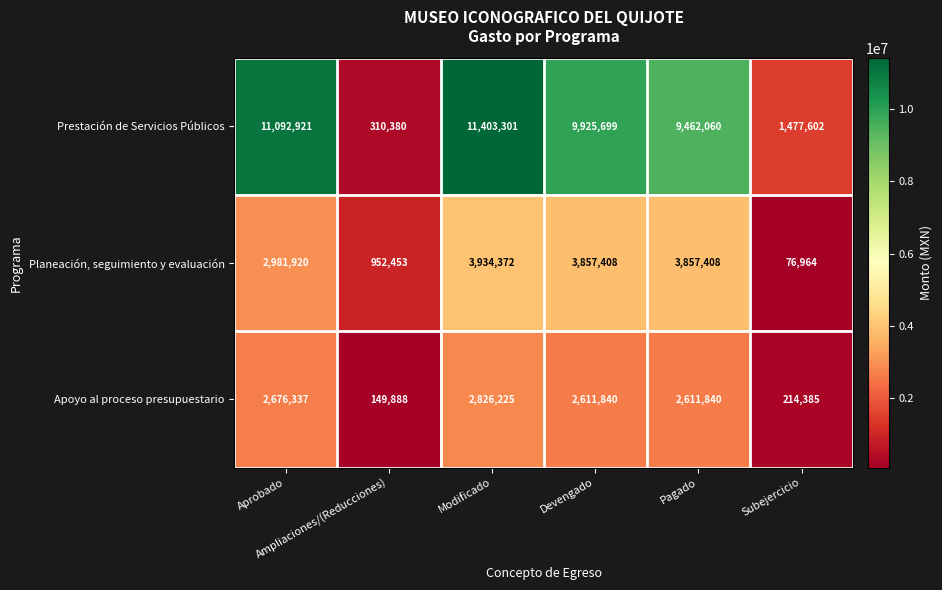

List the series in order of their peak value, highest first.

Prestación de Servicios Públicos, Planeación, seguimiento y evaluación, Apoyo al proceso presupuestario